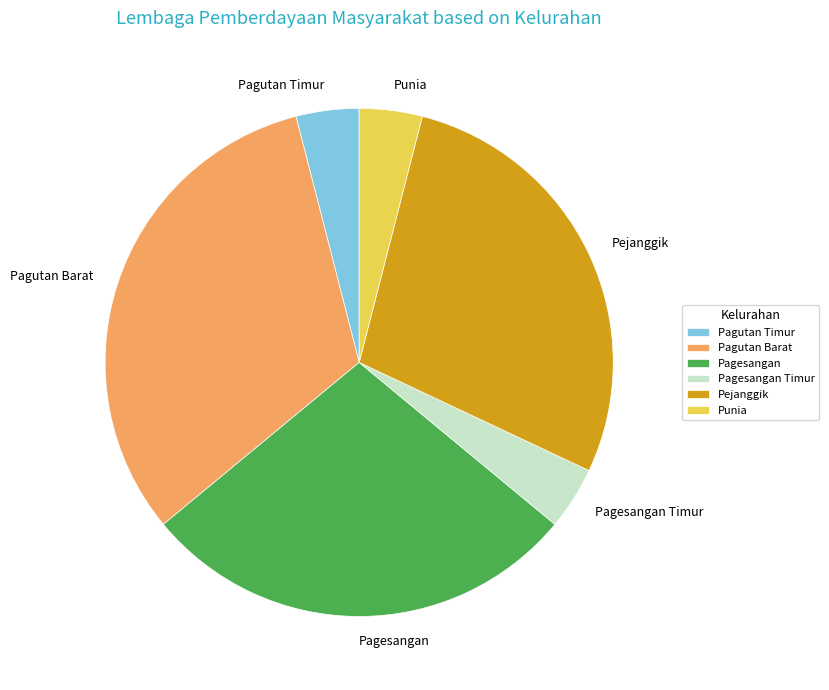

What is the largest slice in the pie chart?

Pagutan Barat